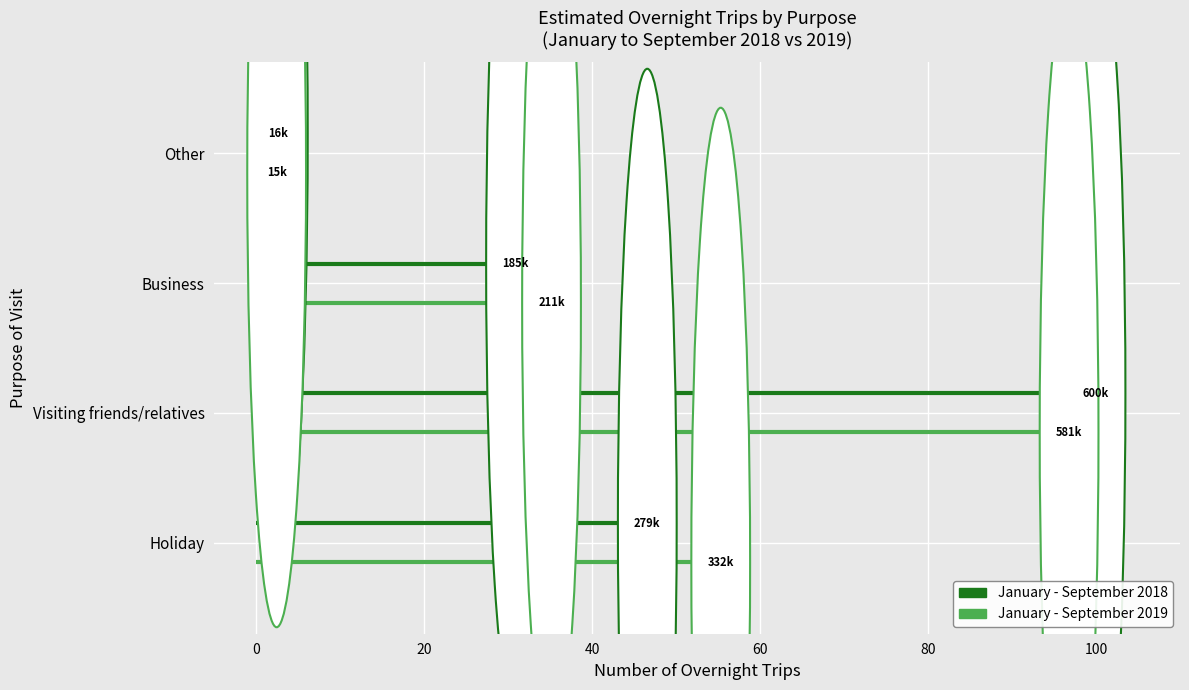

Is the value of January - September 2019 at 0 greater than the value of January - September 2018 at 0?

No